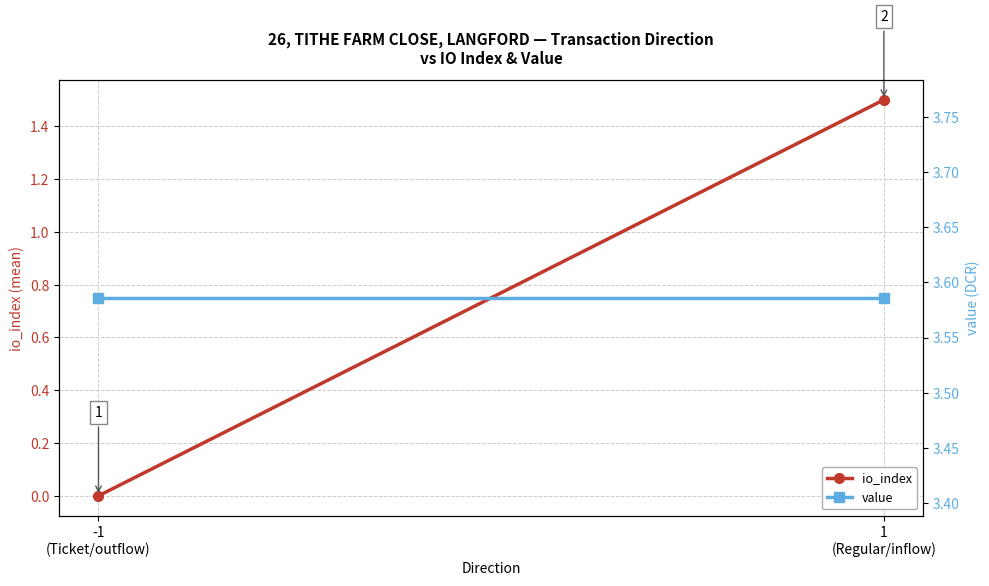

How many series are shown in this chart?

2